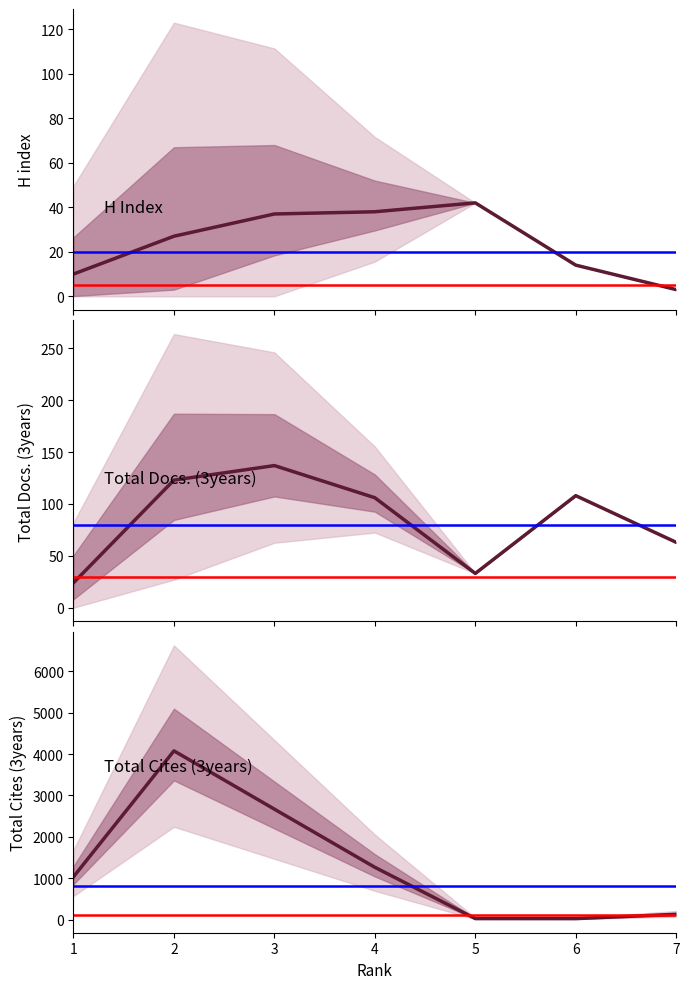

Between which two adjacent categories do H index and Total Cites (3years) first intersect?

4 and 5